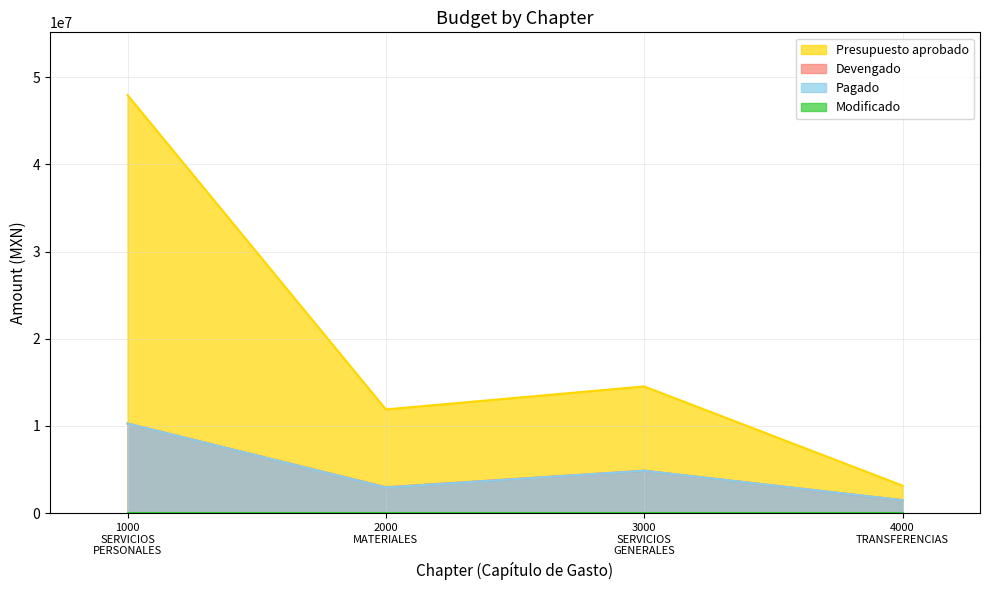

What is the maximum value for Presupuesto aprobado?

47946869.0